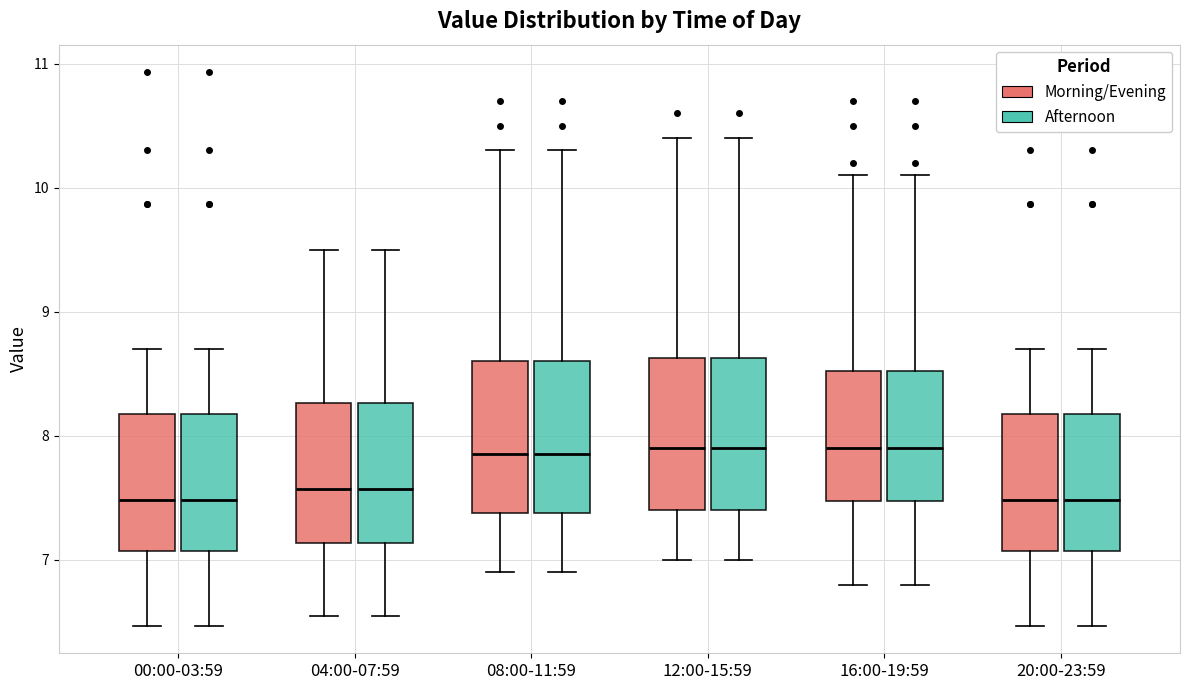

Reading left to right, transcribe this box plot: for each box, give where its median line is, the range the box spans, and where its two whiskers end, as read against the y-axis. The values are not printed on the chart, so give them approximately, as read against the axis.

00:00-03:59 (Morning/Evening): median 7.5, box 7.1 to 8.2, whiskers 6.5 to 8.7
00:00-03:59 (Afternoon): median 7.5, box 7.1 to 8.2, whiskers 6.5 to 8.7
04:00-07:59 (Morning/Evening): median 7.6, box 7.1 to 8.3, whiskers 6.6 to 9.5
04:00-07:59 (Afternoon): median 7.6, box 7.1 to 8.3, whiskers 6.6 to 9.5
08:00-11:59 (Morning/Evening): median 7.9, box 7.4 to 8.6, whiskers 6.9 to 10.3
08:00-11:59 (Afternoon): median 7.9, box 7.4 to 8.6, whiskers 6.9 to 10.3
12:00-15:59 (Morning/Evening): median 7.9, box 7.4 to 8.6, whiskers 7.0 to 10.4
12:00-15:59 (Afternoon): median 7.9, box 7.4 to 8.6, whiskers 7.0 to 10.4
16:00-19:59 (Morning/Evening): median 7.9, box 7.5 to 8.5, whiskers 6.8 to 10.1
16:00-19:59 (Afternoon): median 7.9, box 7.5 to 8.5, whiskers 6.8 to 10.1
20:00-23:59 (Morning/Evening): median 7.5, box 7.1 to 8.2, whiskers 6.5 to 8.7
20:00-23:59 (Afternoon): median 7.5, box 7.1 to 8.2, whiskers 6.5 to 8.7